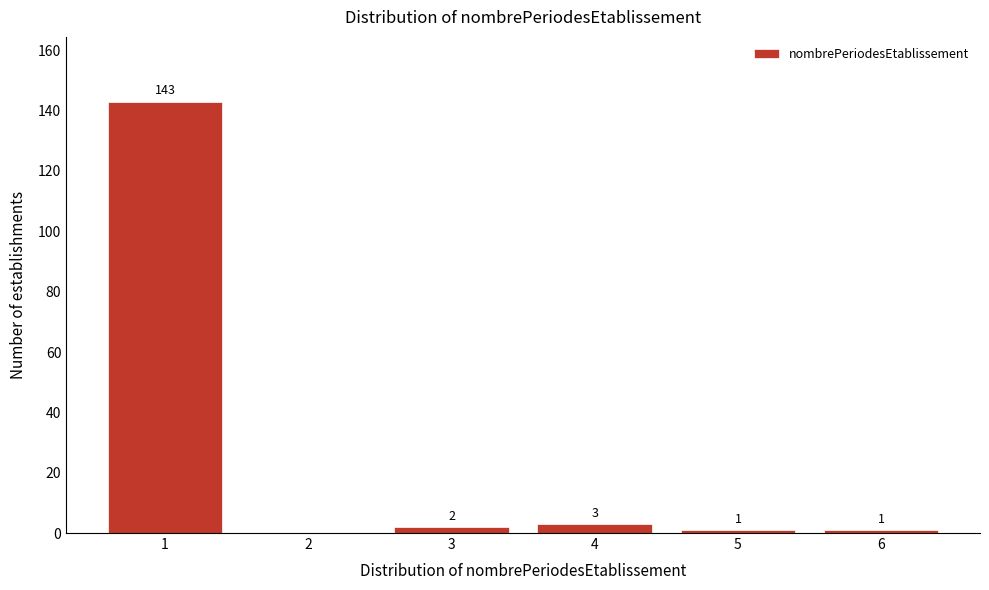

Reading left to right, list all the values displayed in this chart.

1=143	2=0	3=2	4=3	5=1	6=1